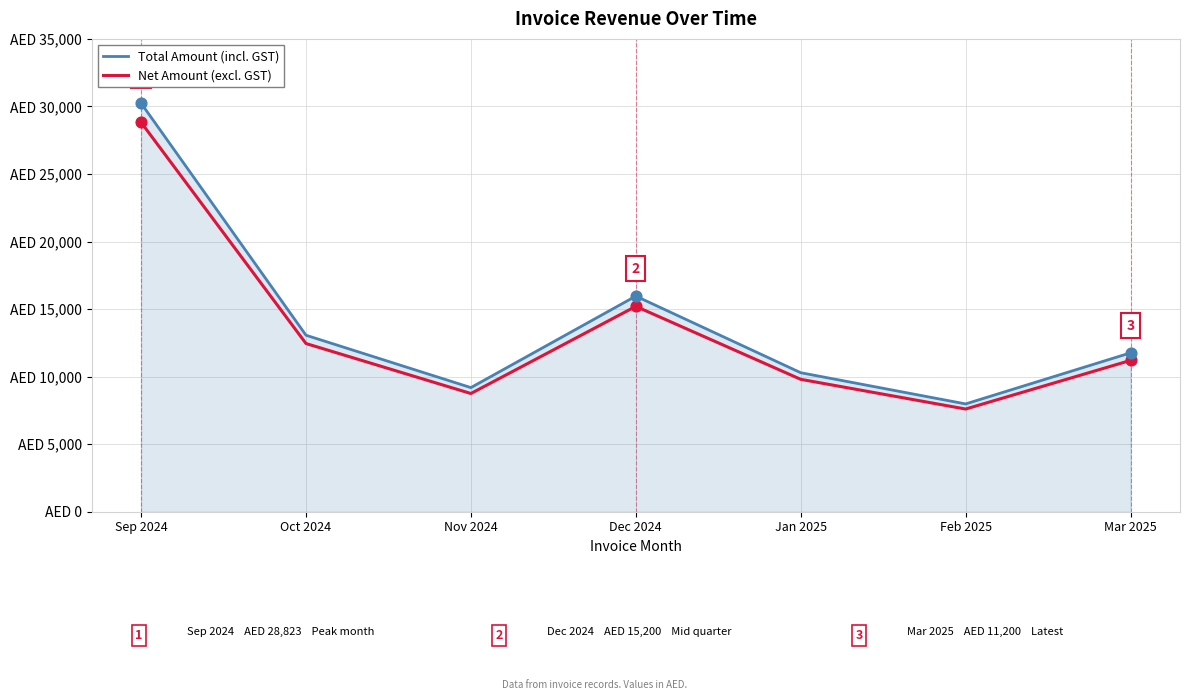

What are all the series names shown in the legend?

Total Amount (incl. GST), Net Amount (excl. GST)